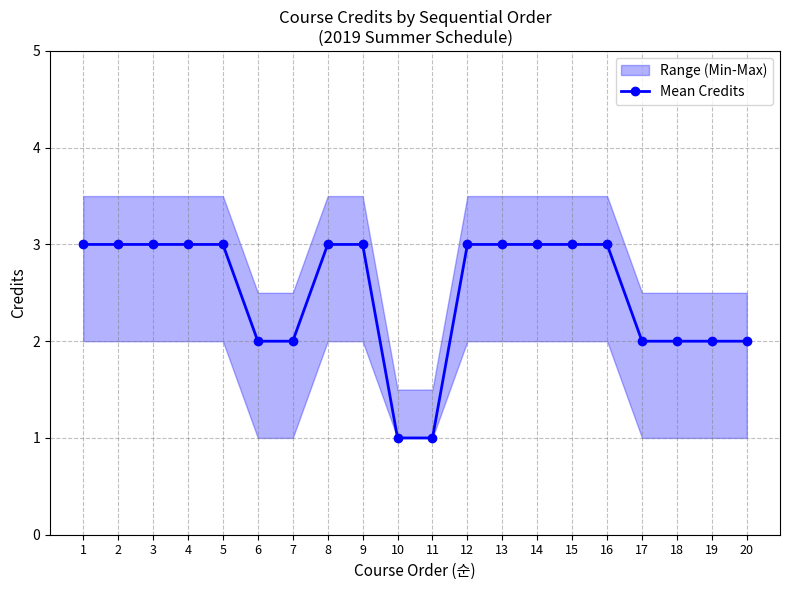

Between 18 and 17, which is larger?

18